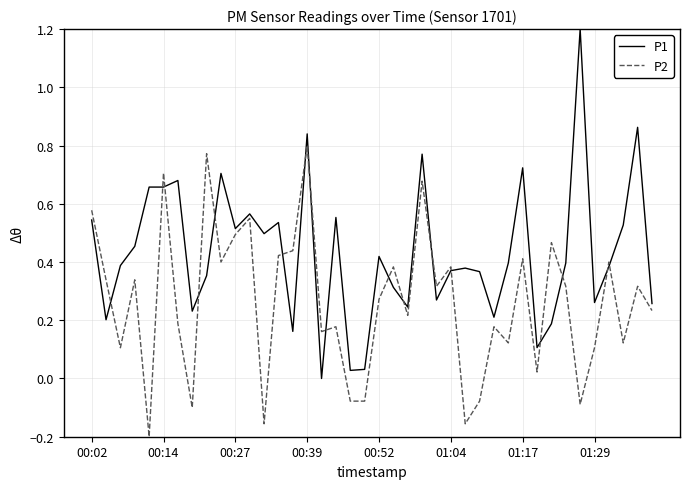

List the series in order of their overall mean, highest first.

P1, P2